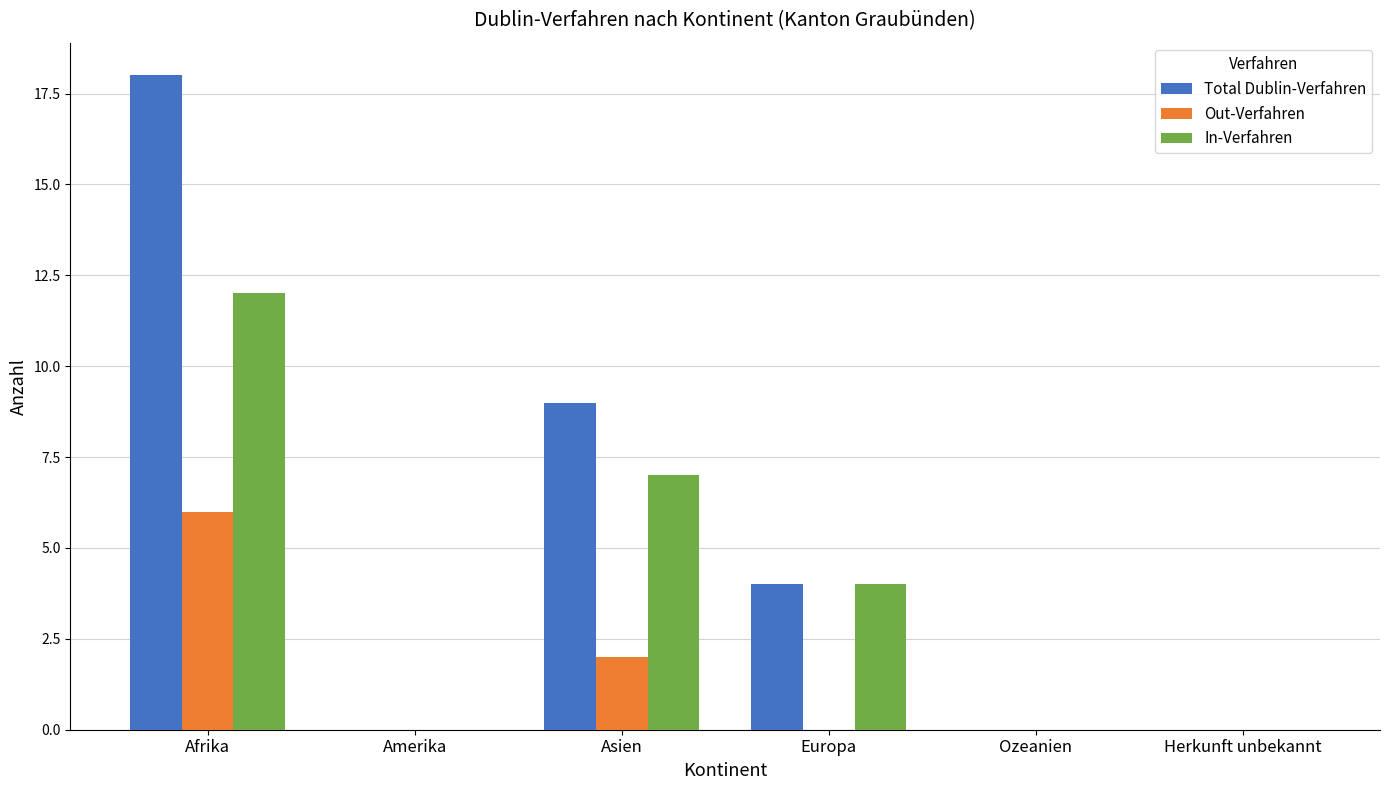

What are all the series names shown in the legend?

Total Dublin-Verfahren, Out-Verfahren, In-Verfahren